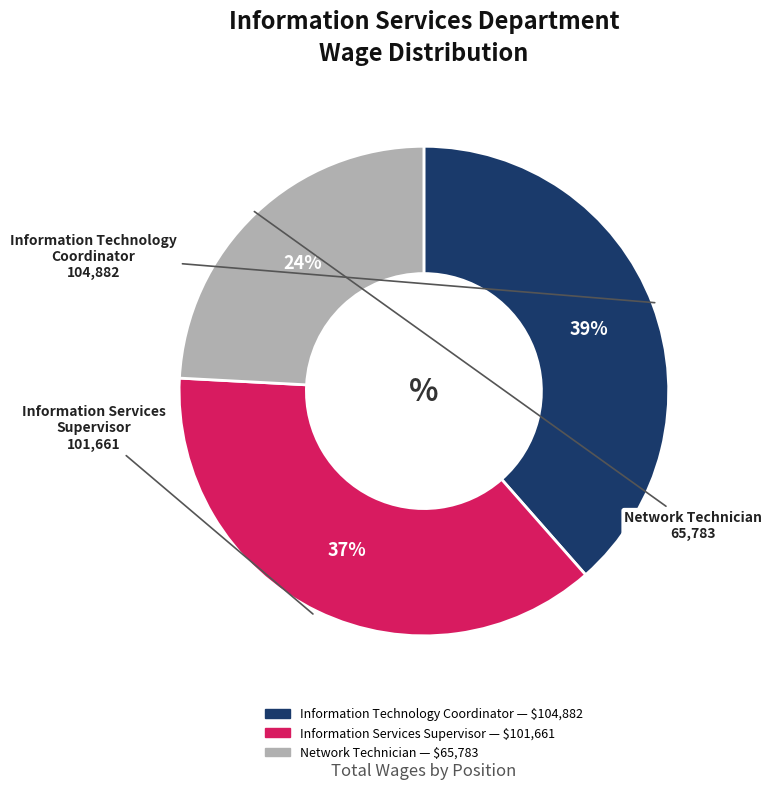

Count the number of slices in the pie.

3